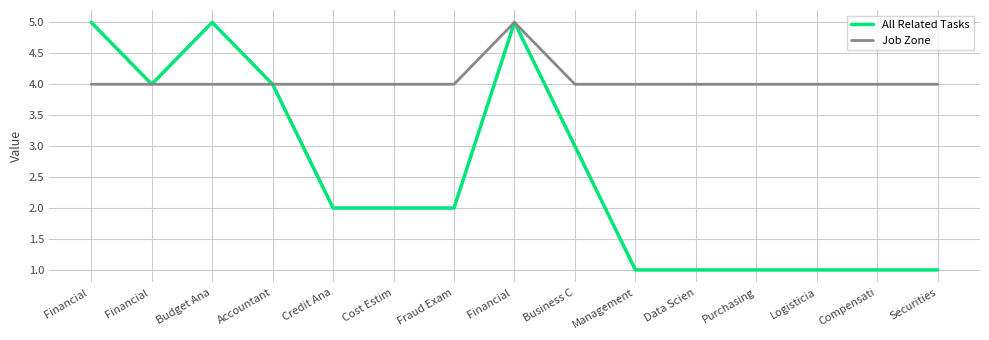

What is the approximate value of Job Zone at Financial ?

4